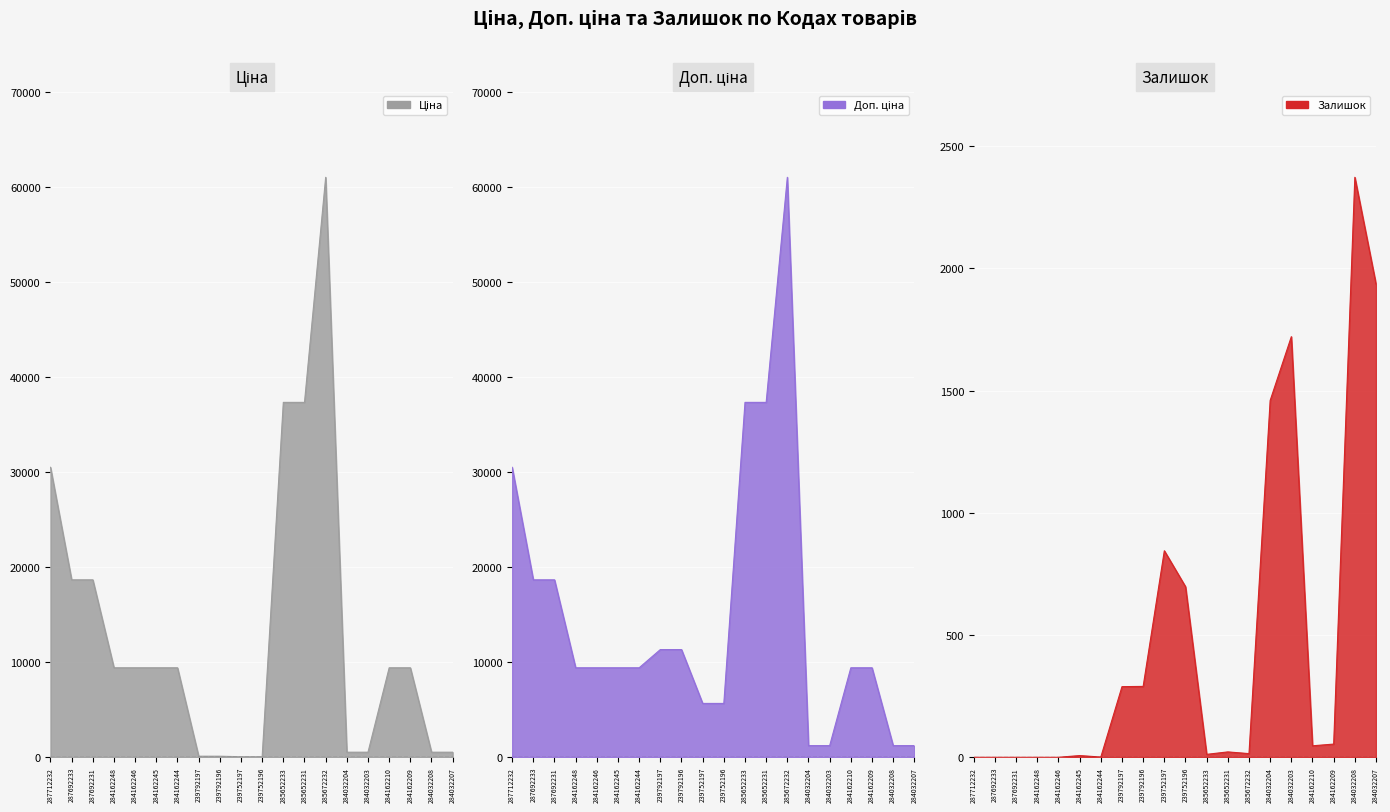

How many values in the Доп. ціна series exceed 9416?

14